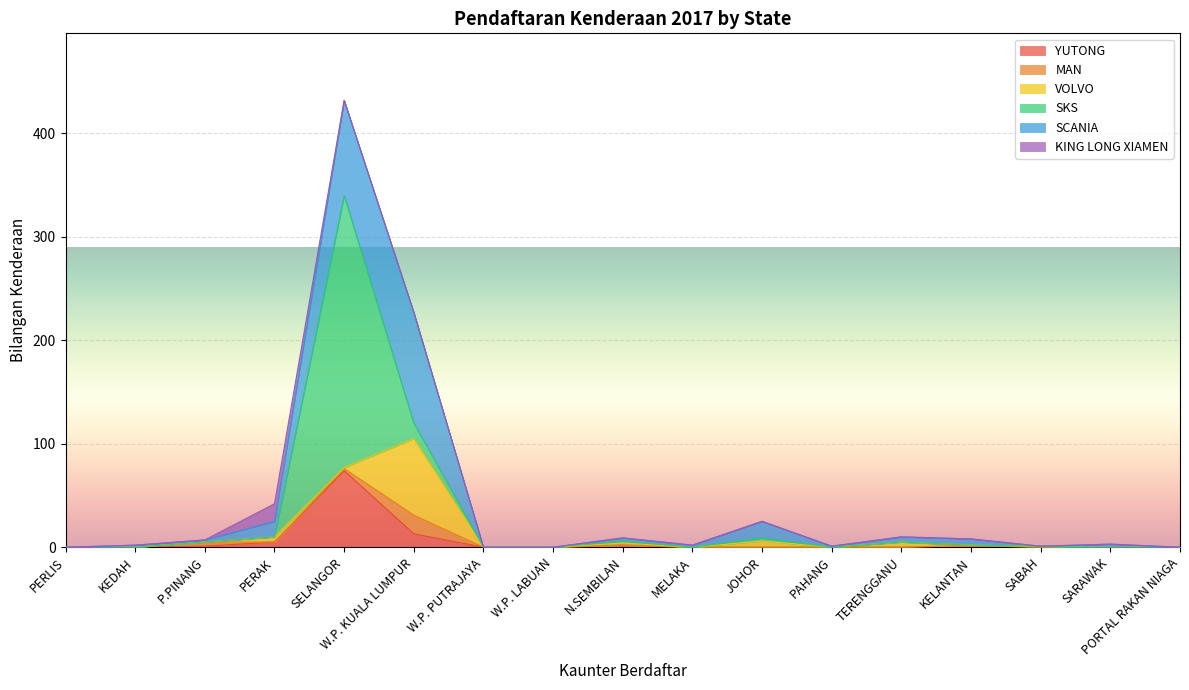

What are all the series names shown in the legend?

YUTONG, MAN, VOLVO, SKS, SCANIA, KING LONG XIAMEN